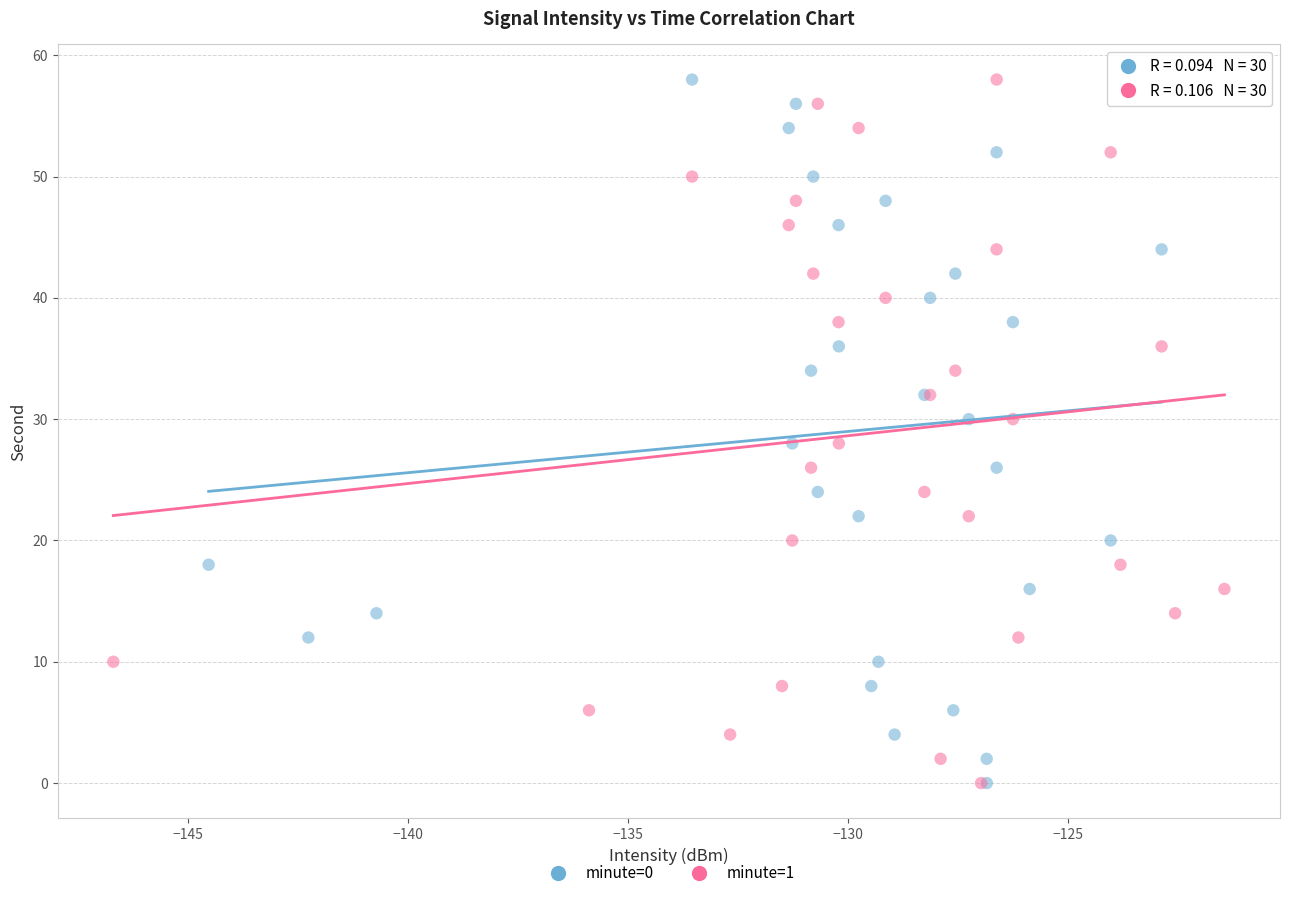

What are all the series names shown in the legend?

minute=0, minute=1